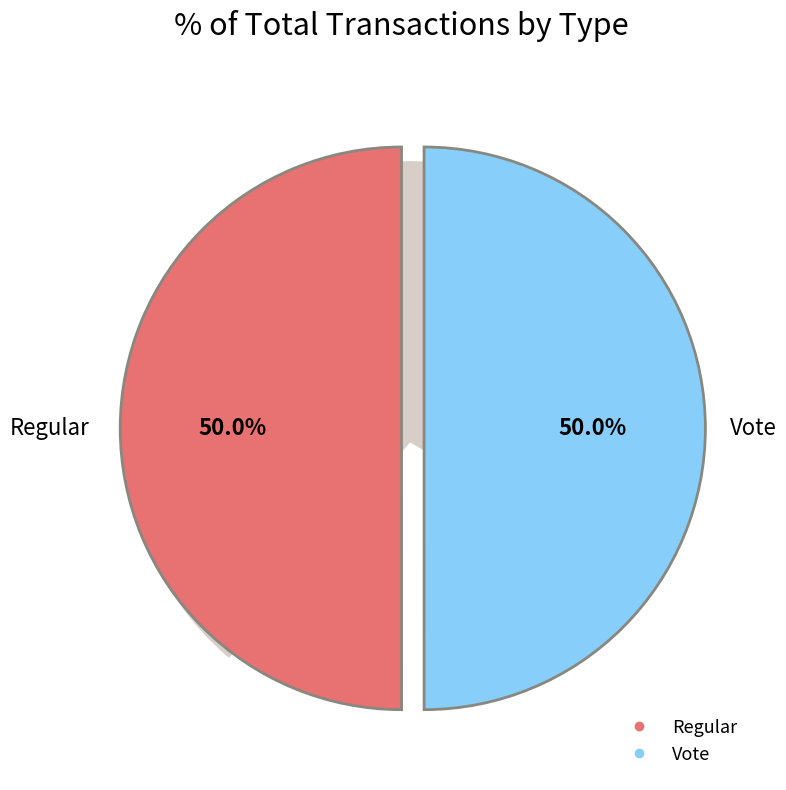

Rank the series by their maximum value, from highest to lowest.

Regular, Vote